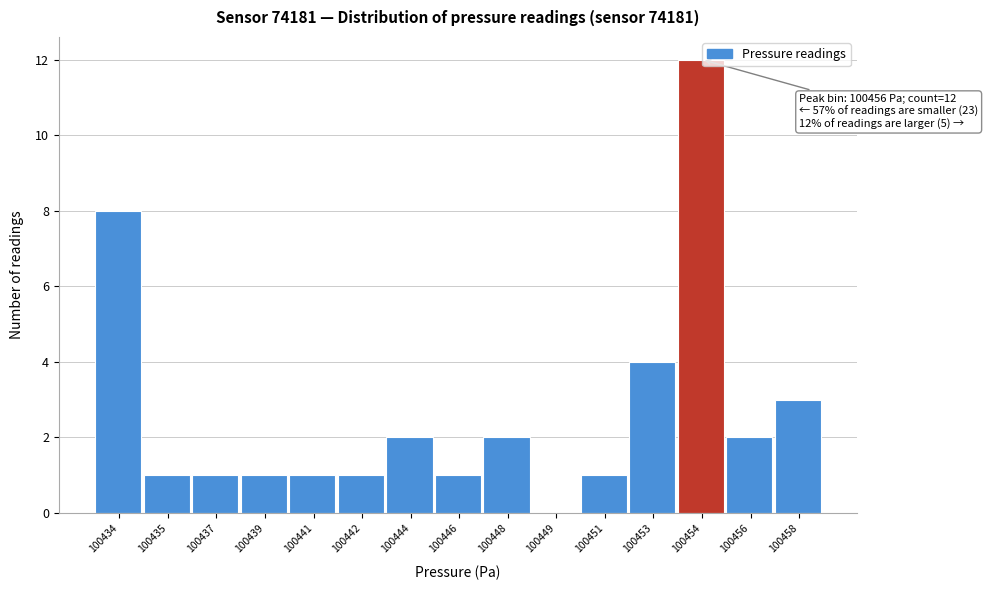

Reading left to right, what are all the values shown in this chart?

100434=8	100435=1	100437=1	100439=1	100441=1	100442=1	100444=2	100446=1	100448=2	100449=0	100451=1	100453=4	100454=12	100456=2	100458=3